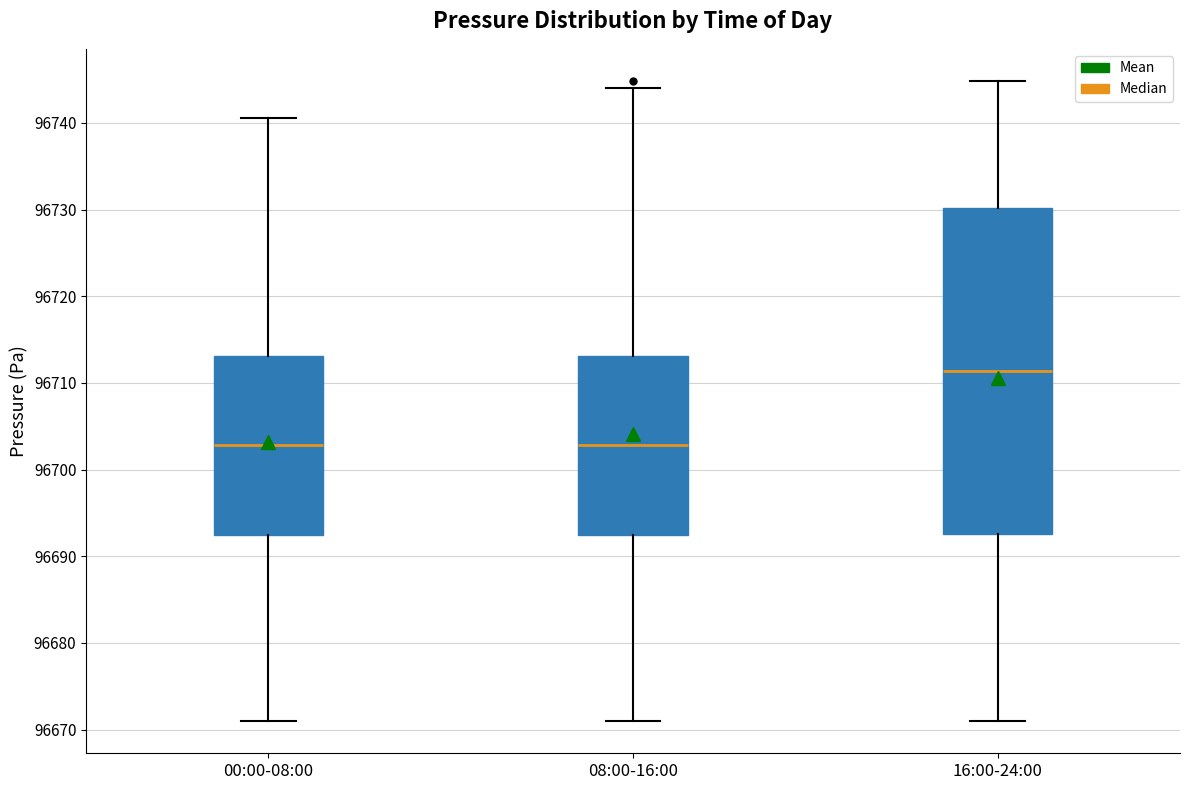

Where is the upper edge of the box for 00:00-08:00 on the y-axis? The values are not printed on the chart, so give them approximately, as read against the axis.

96713